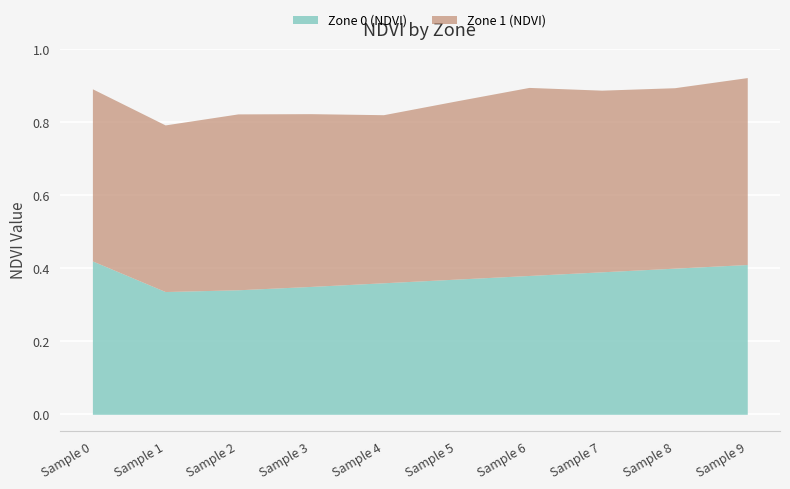

Rank the series at Row 9 from highest to lowest value.

Zone 1 (NDVI), Zone 0 (NDVI)